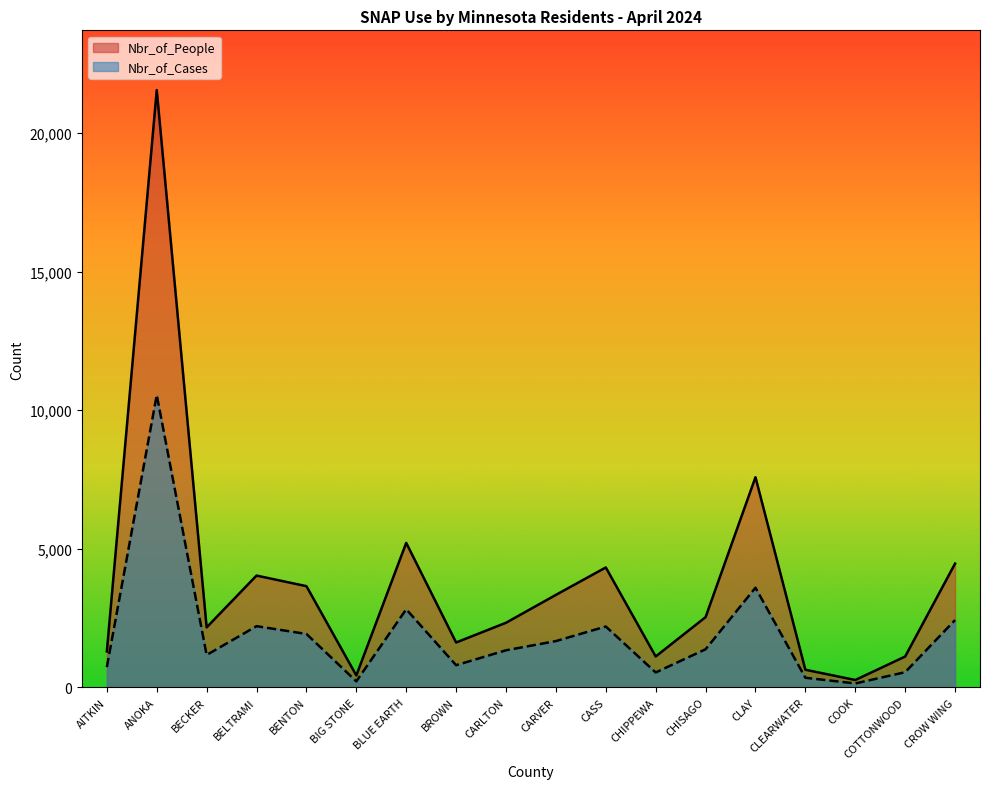

What is the sum of all Nbr_of_People values?

67680